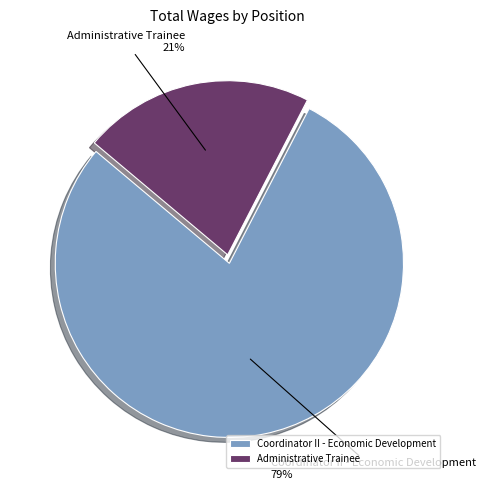

The Coordinator II - Economic Development slice represents 79% of the pie. True or false?

True